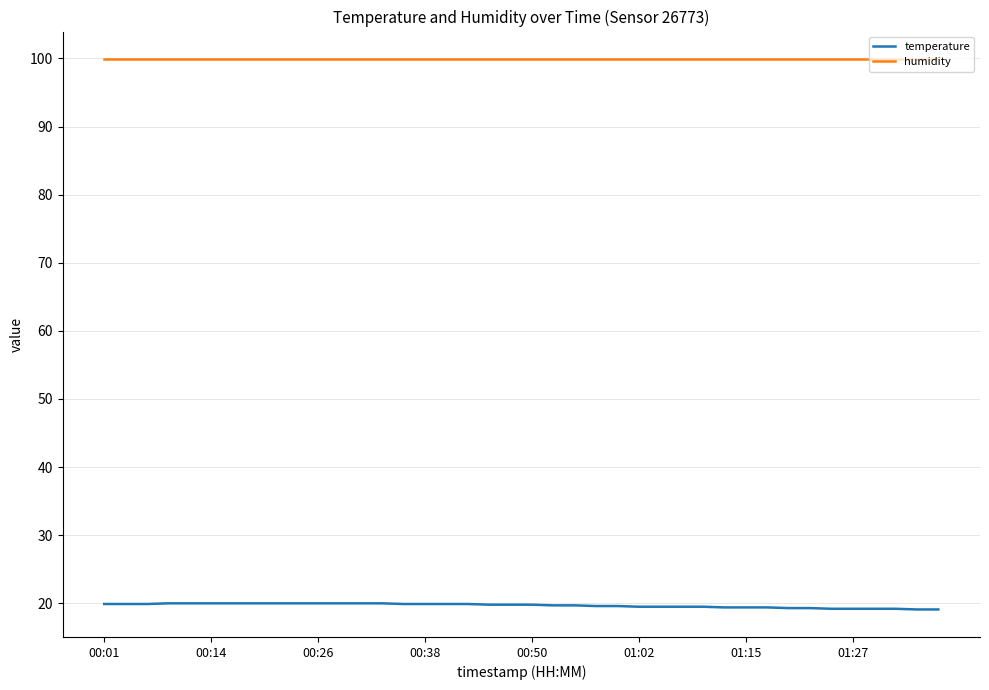

What is the maximum value shown in the chart?

99.9